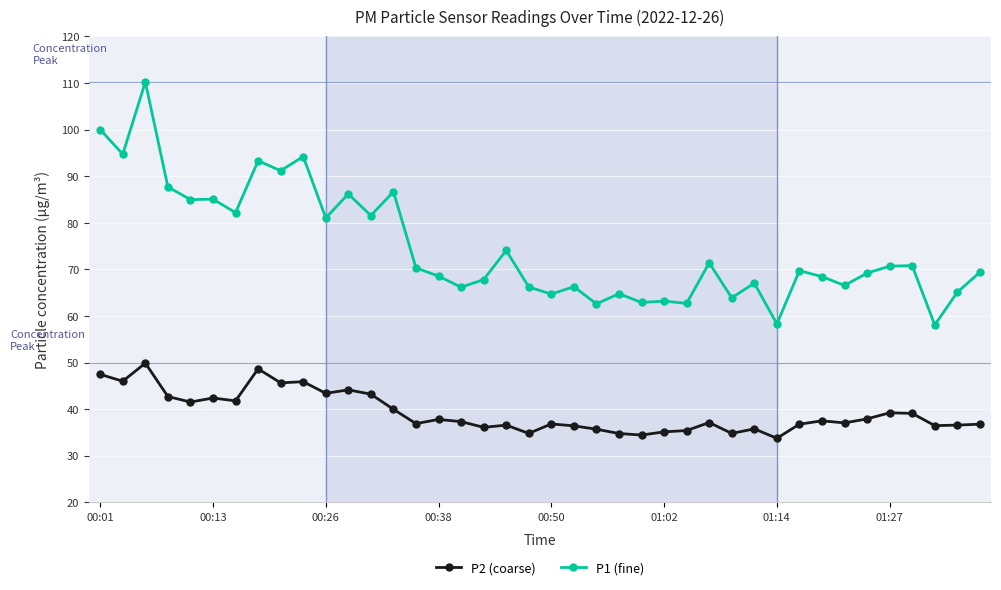

List the series in order of their overall mean, lowest first.

P2 (coarse), P1 (fine)